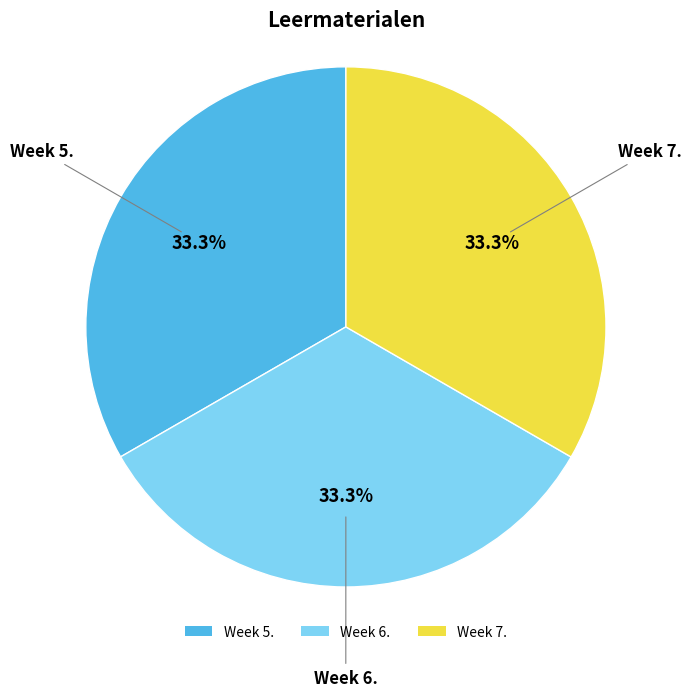

Is the sum of Week 6. and Week 5. greater than half?

Yes